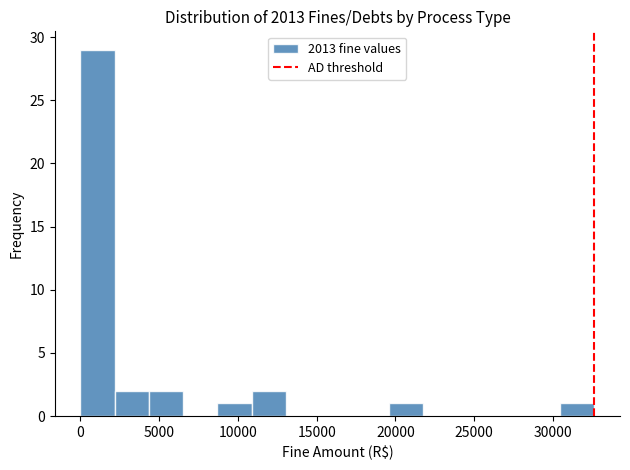

Reading left to right, transcribe this chart: for each bar, give the range it covers on the x-axis and its height. Neither the bar edges nor the heights are printed on the chart, so give them approximately, as read against the axes.

0 to 2000: 29
2000 to 4500: 2
4500 to 6500: 2
6500 to 8500: 0
8500 to 11000: 1
11000 to 13000: 2
13000 to 15000: 0
15000 to 17500: 0
17500 to 19500: 0
19500 to 21500: 1
21500 to 24000: 0
24000 to 26000: 0
26000 to 28500: 0
28500 to 30500: 0
30500 to 32500: 1